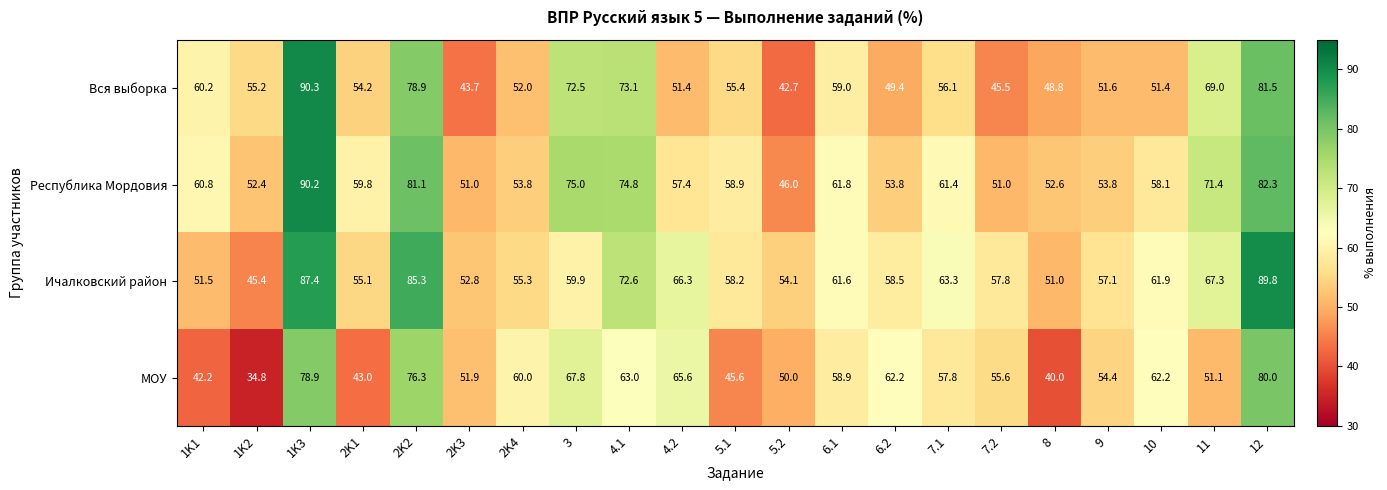

At which category does the chart reach its peak across all series?

1K3